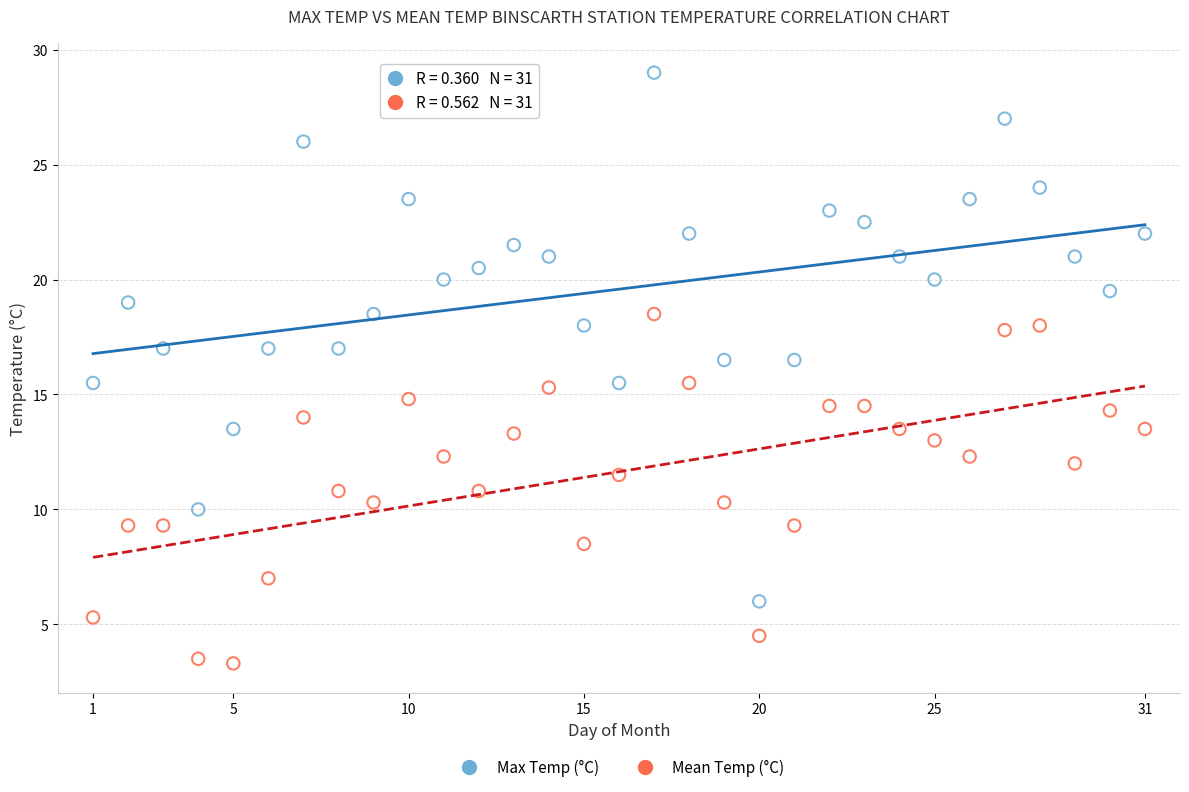

Across all data points, what is the range of X values (max minus min)?

30.0